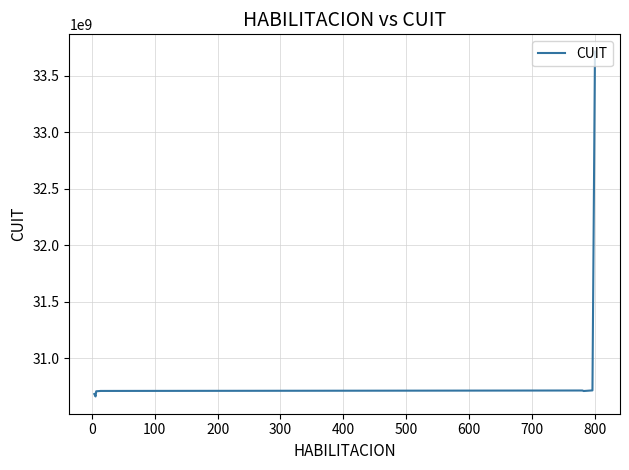

What is the difference between the maximum and minimum values?

3052304715